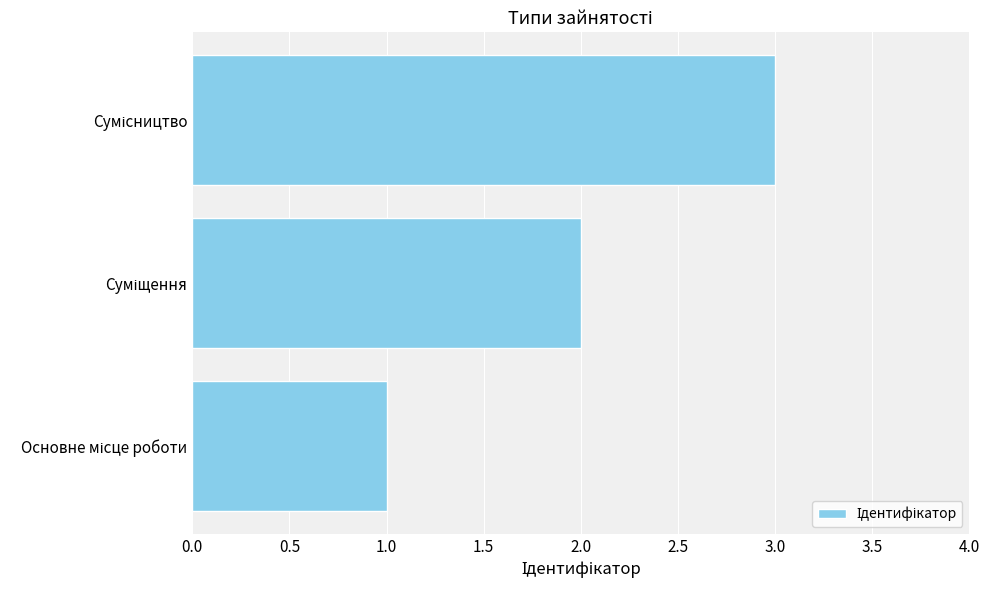

What is the maximum value shown in the chart?

3